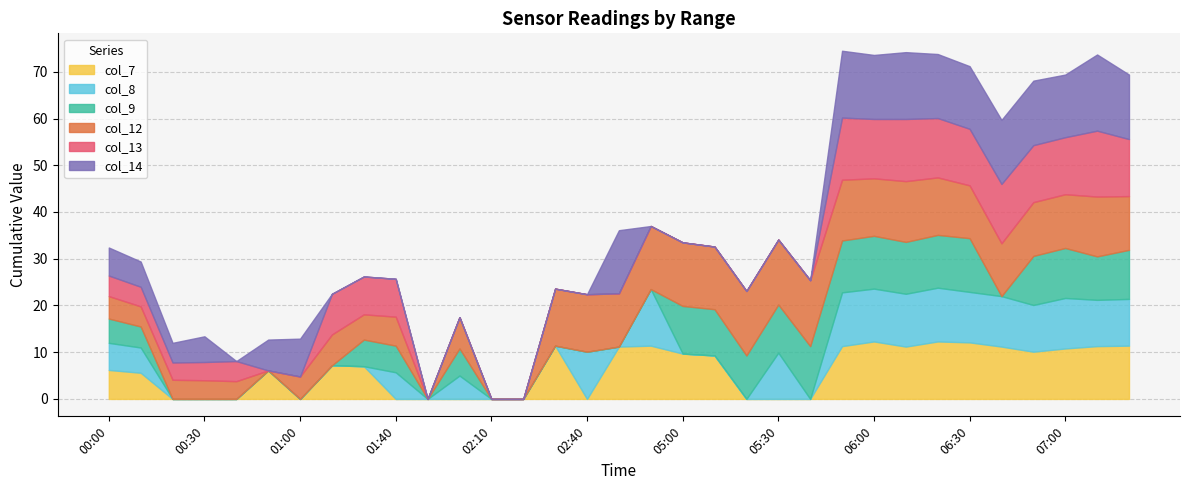

What are all the series names shown in the legend?

col_7, col_8, col_9, col_12, col_13, col_14